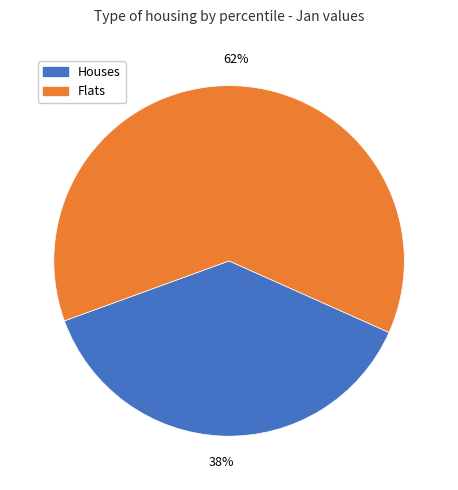

Does any single category account for the majority?

Yes